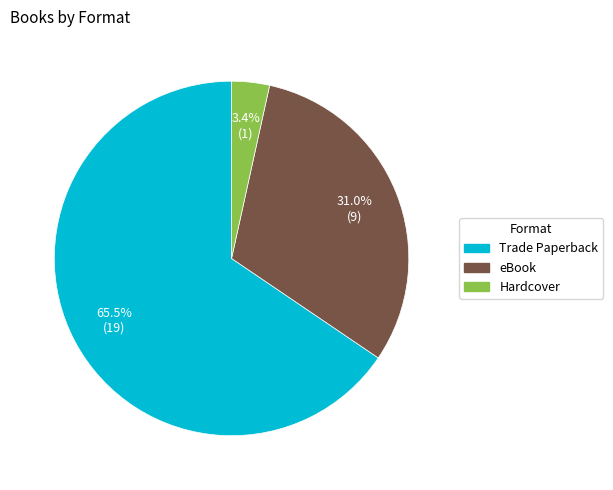

Between Trade Paperback and eBook, which is larger?

Trade Paperback